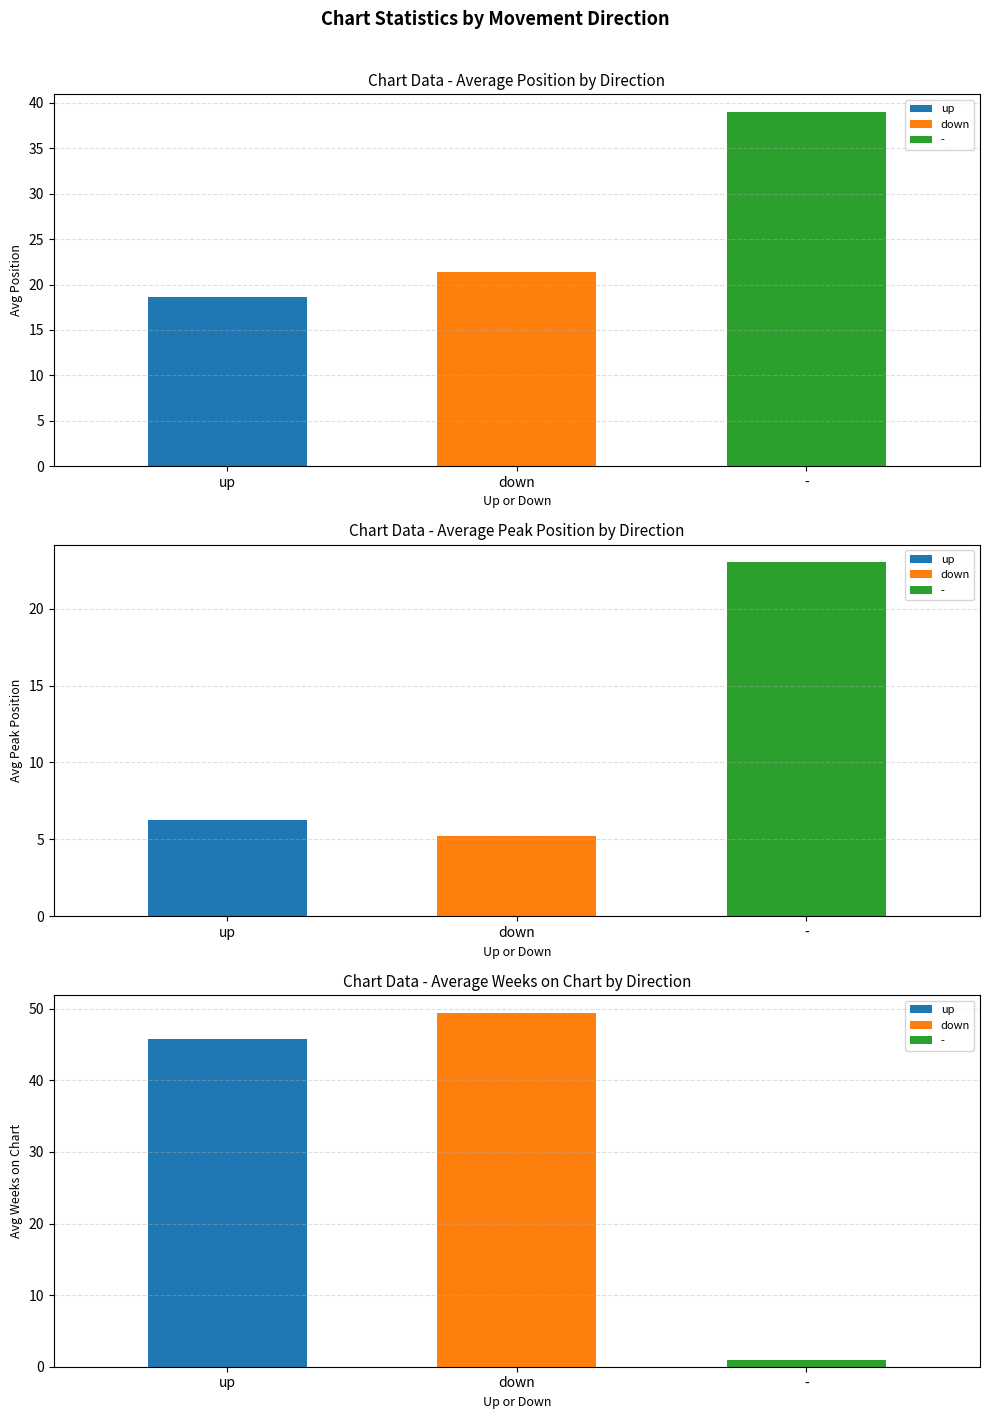

How many data points does each series have?

3